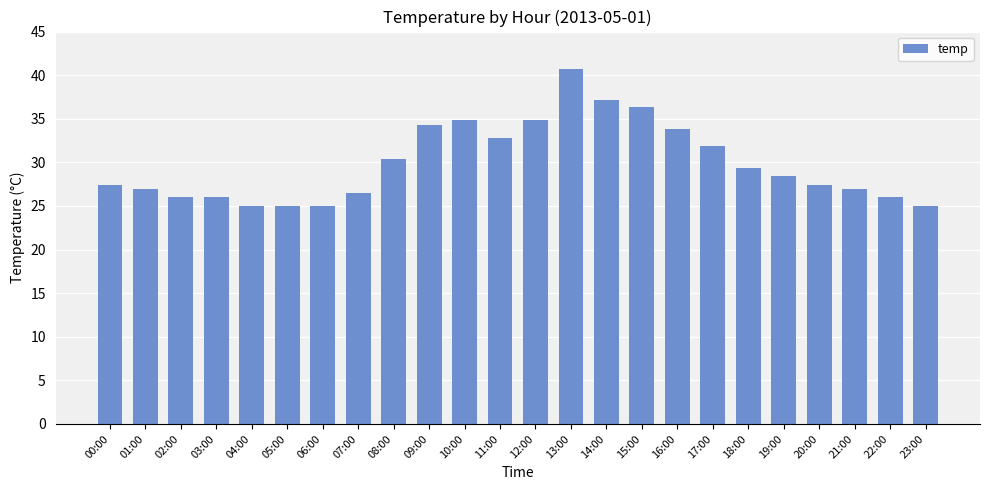

What is the label of the 3rd bar from the right?

21:00